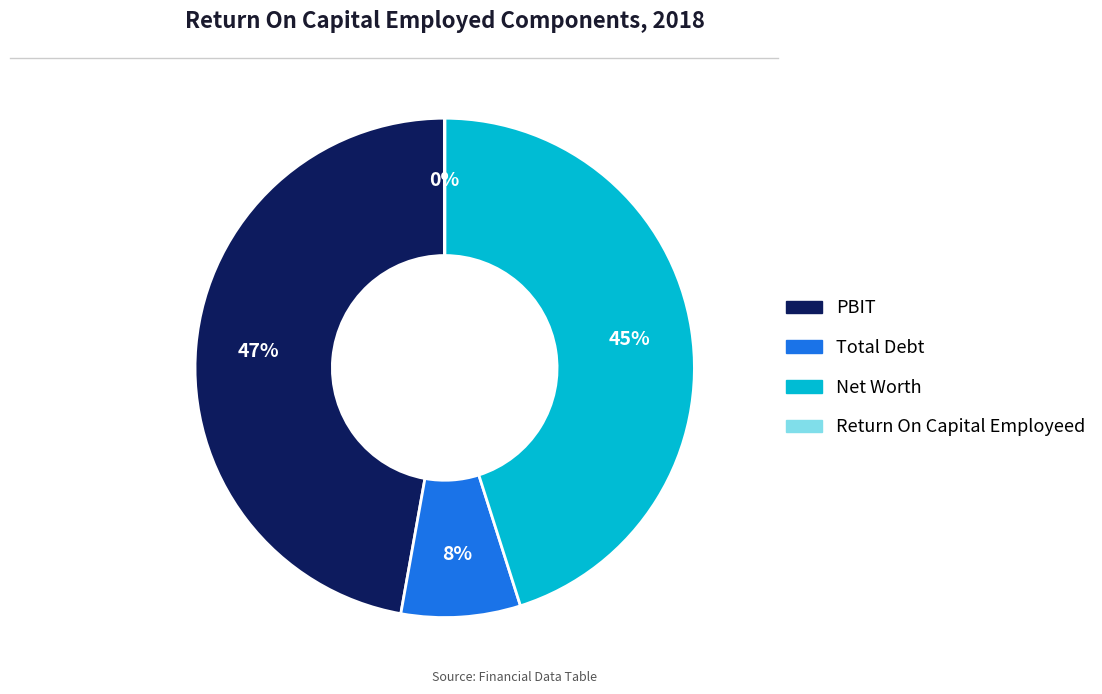

Approximately how many times larger is the value at PBIT compared to Net Worth?

1.0